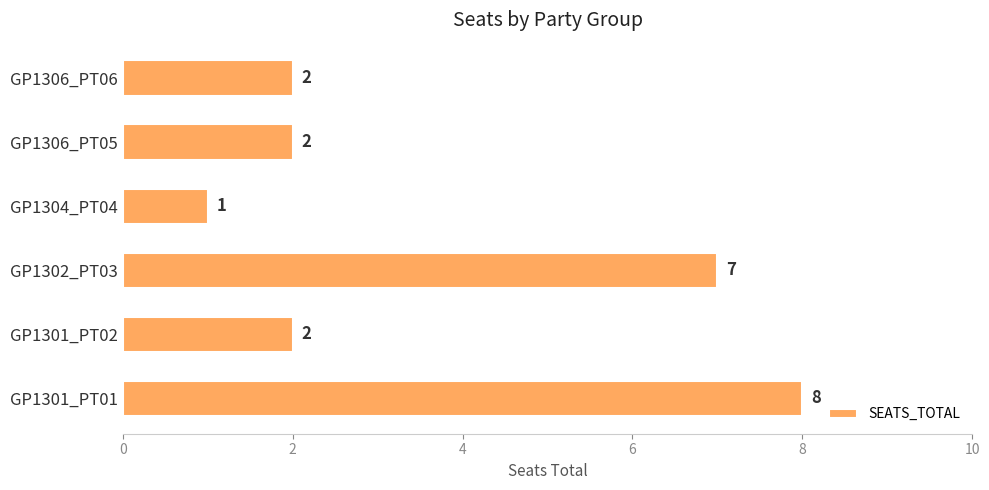

Is it true that the value at GP1306_PT06 is 2?

True